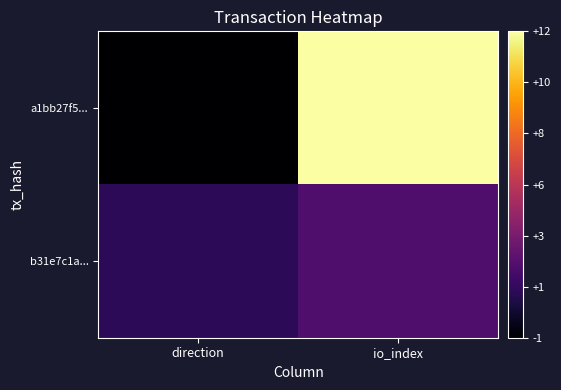

How many series are shown in this chart?

2